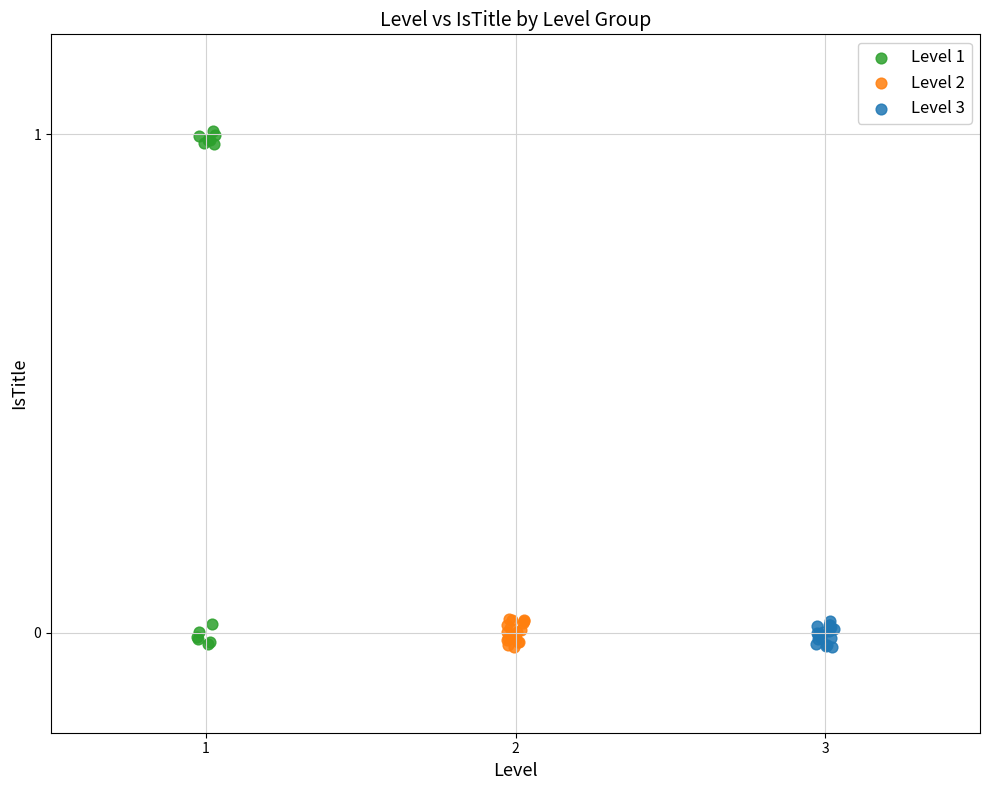

Which series contains the highest Y value?

Level 1